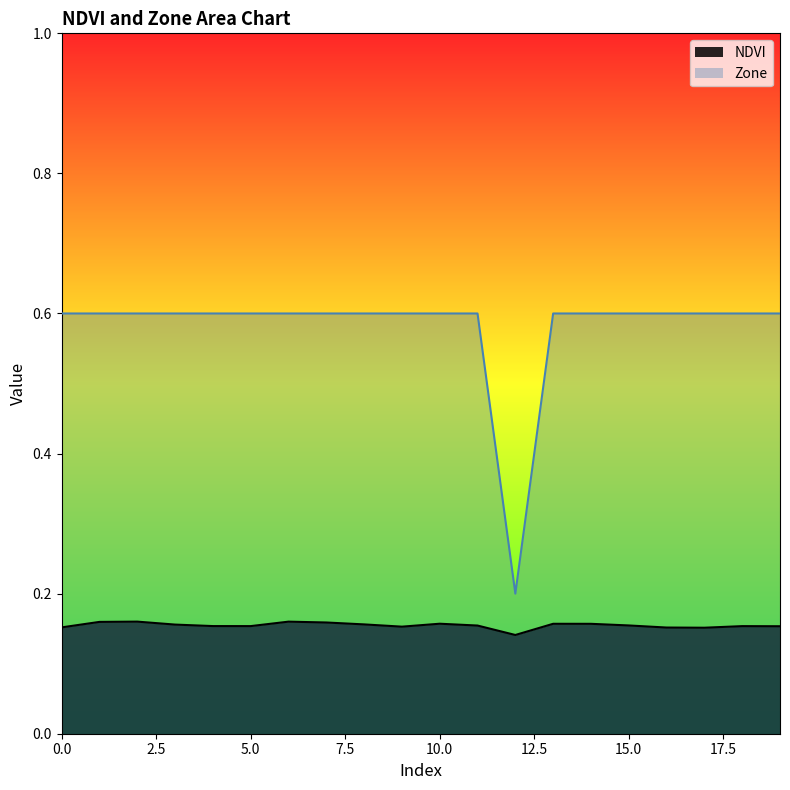

List the series in order of their peak value, highest first.

Zone, NDVI